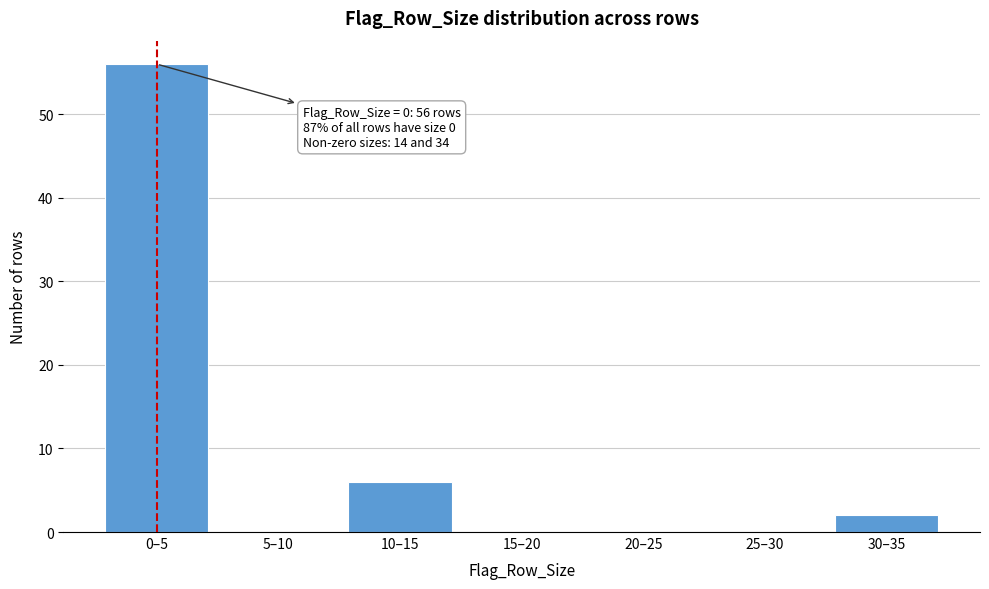

Reading right to left, what are all the values shown in this chart?

30–35=2	25–30=0	20–25=0	15–20=0	10–15=6	5–10=0	0–5=56